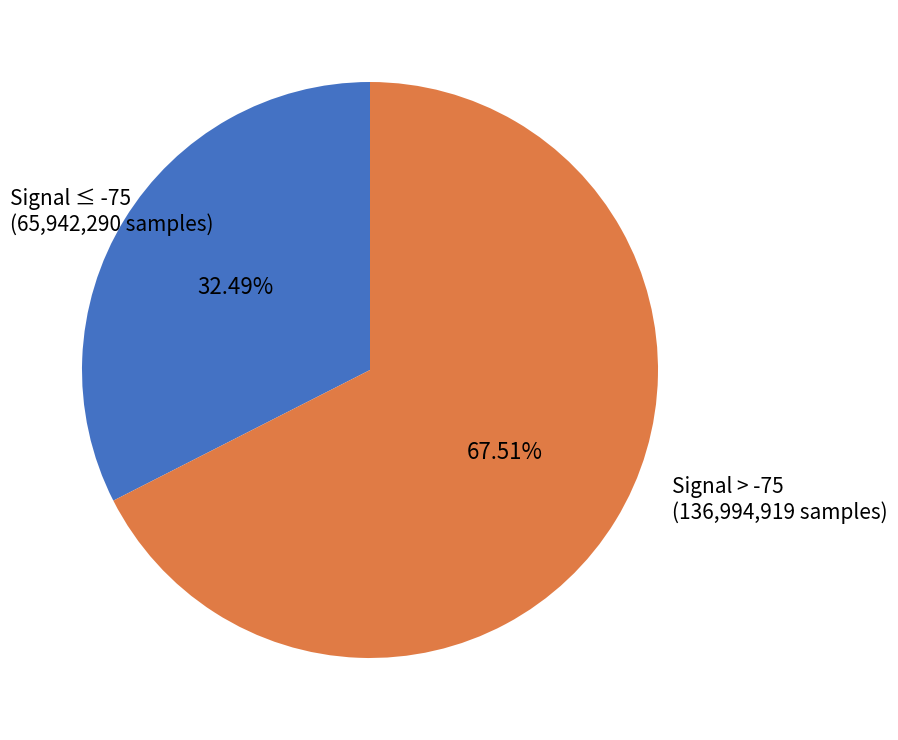

Rank the categories by value from lowest to highest.

Signal ≤ -75 (65,942,290 samples), Signal > -75 (136,994,919 samples)